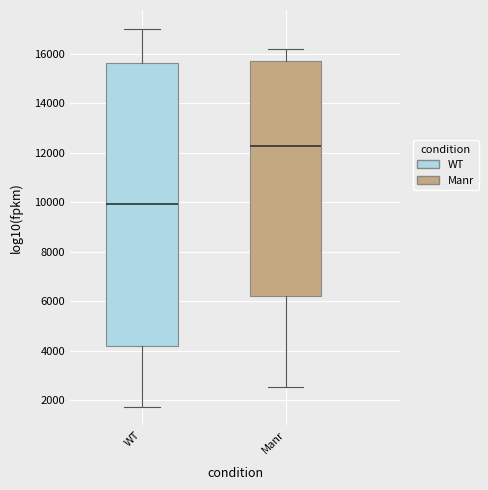

Where does the upper whisker of the box for WT end on the y-axis? The values are not printed on the chart, so give them approximately, as read against the axis.

17000